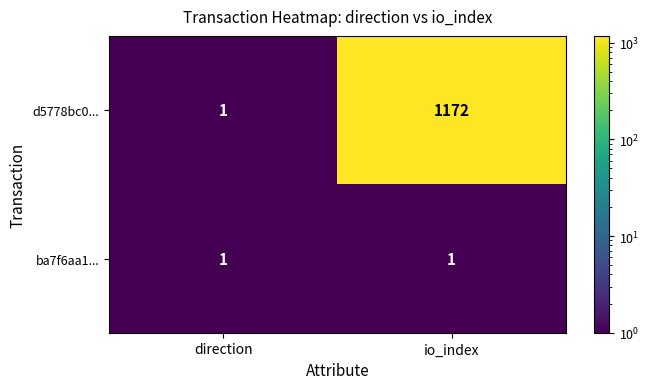

Rank the series by their average value, from lowest to highest.

ba7f6aa1..., d5778bc0...